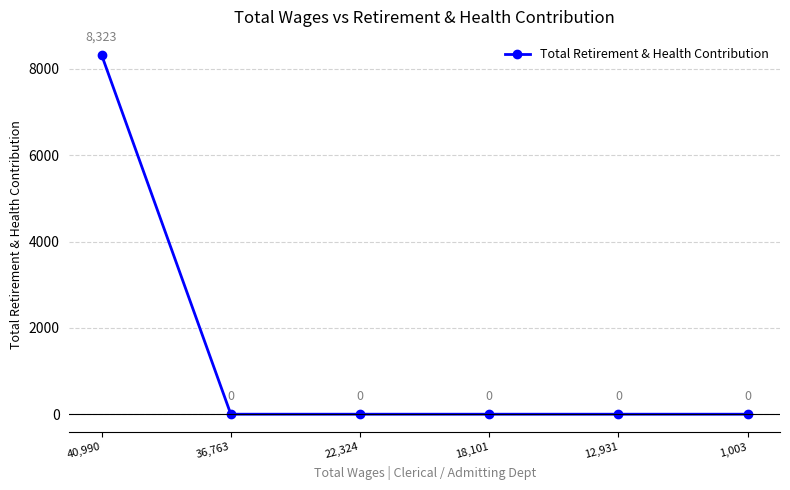

How many values are above zero?

1